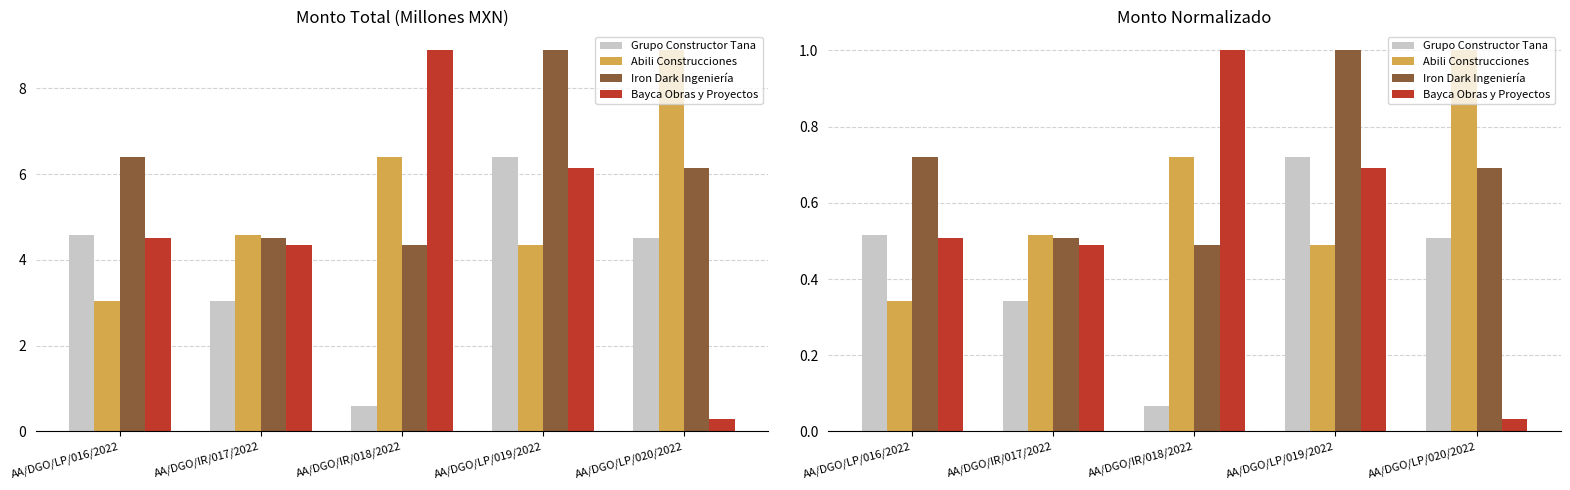

What is the greatest value displayed?

1.0